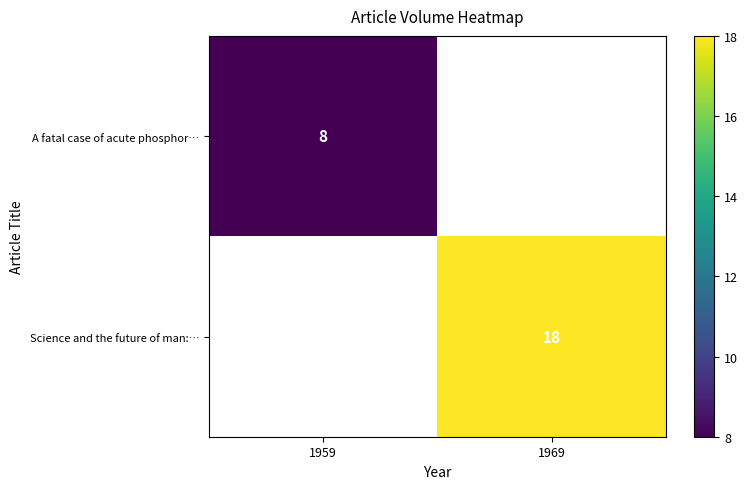

Is it true that Science and the future of man:… equals 18 at 1969?

True